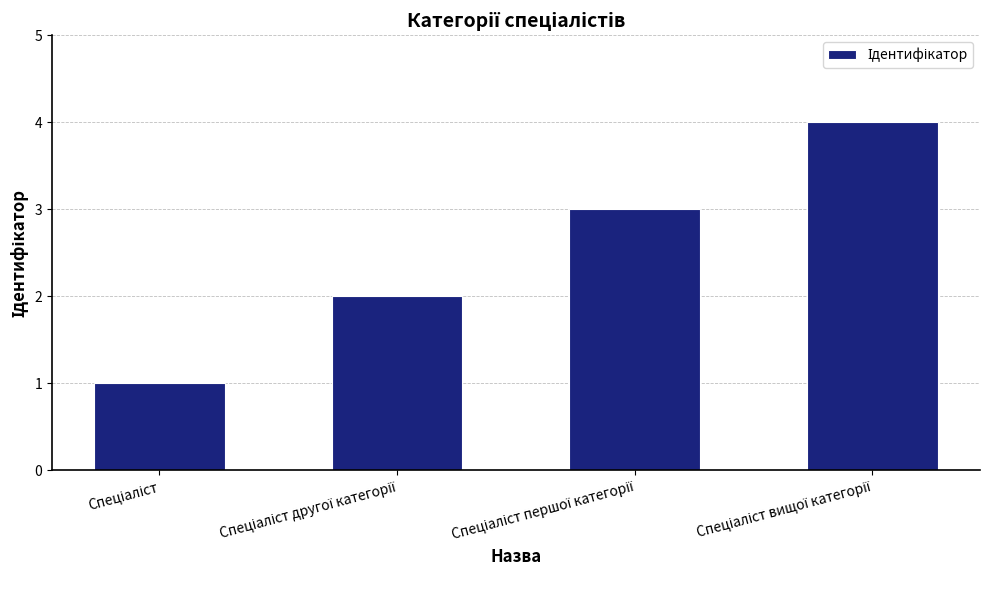

What is the greatest value displayed?

4